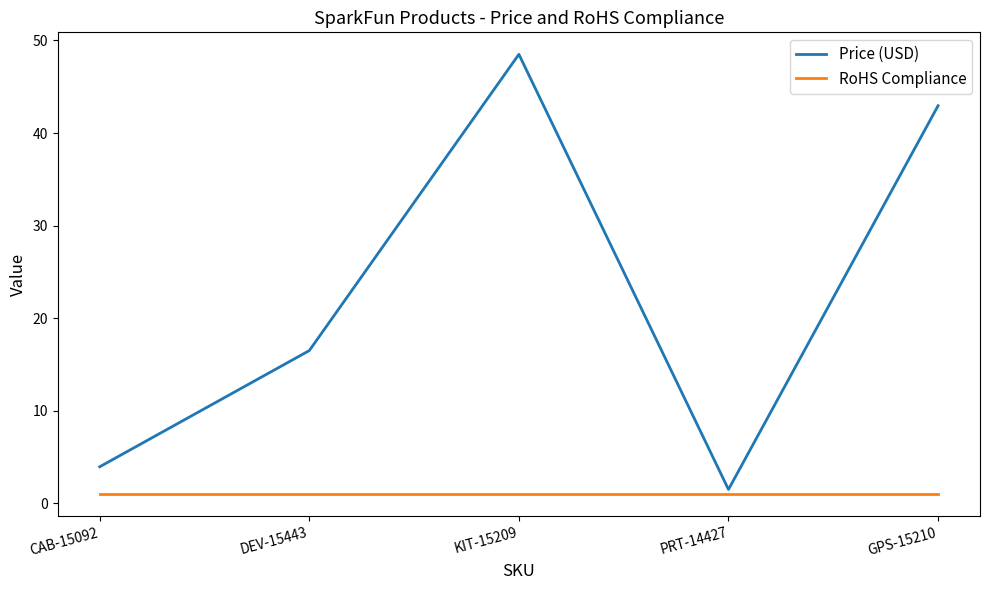

Reading right to left, list all the values displayed in this chart.

Price (USD): 43.0	1.5	48.5	16.5	4.0
RoHS Compliance: 1.0	1.0	1.0	1.0	1.0